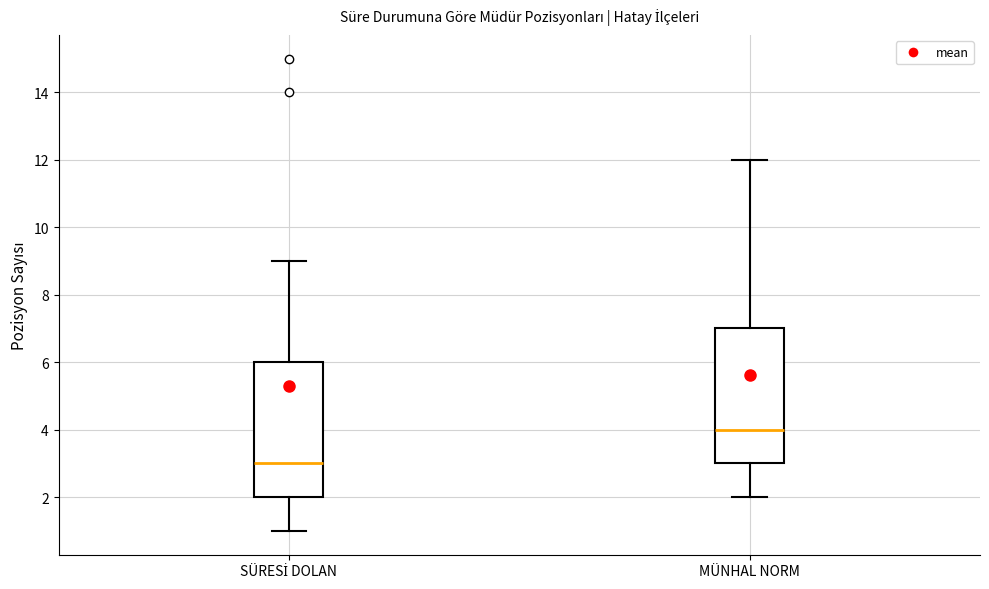

Which box has the highest median line?

MÜNHAL NORM